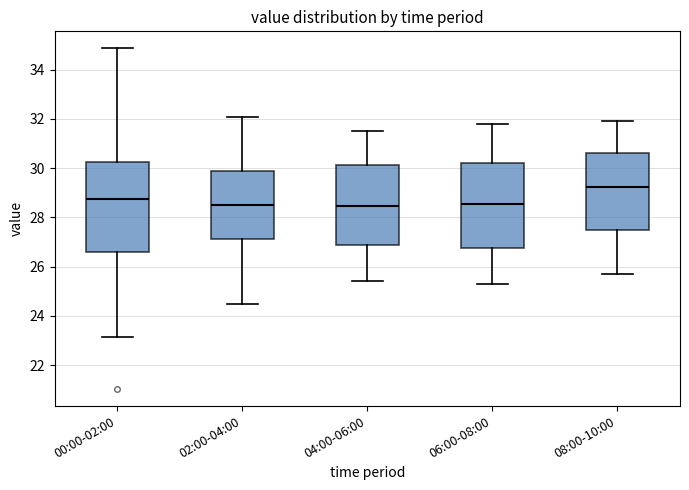

Where does the upper whisker of the box for 04:00-06:00 end on the y-axis? The values are not printed on the chart, so give them approximately, as read against the axis.

31.6